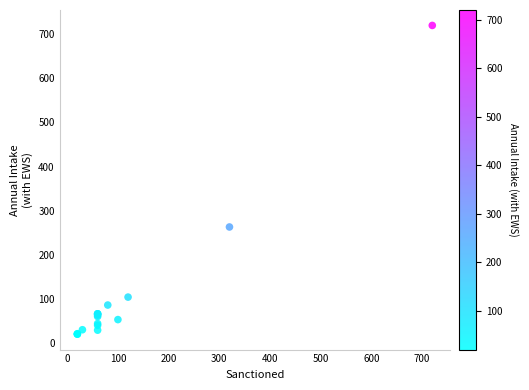

What Y value in the scatter plot is closest to 370?

263